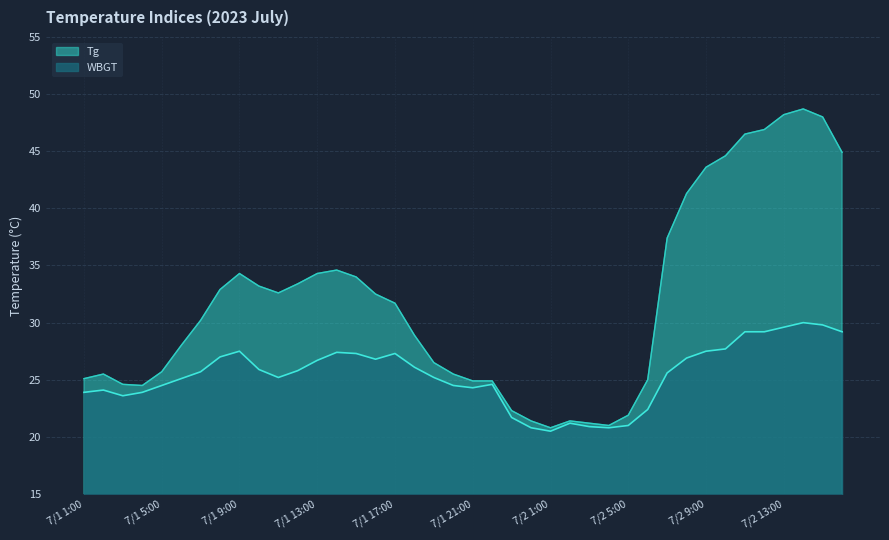

How many data points does each series have?

40